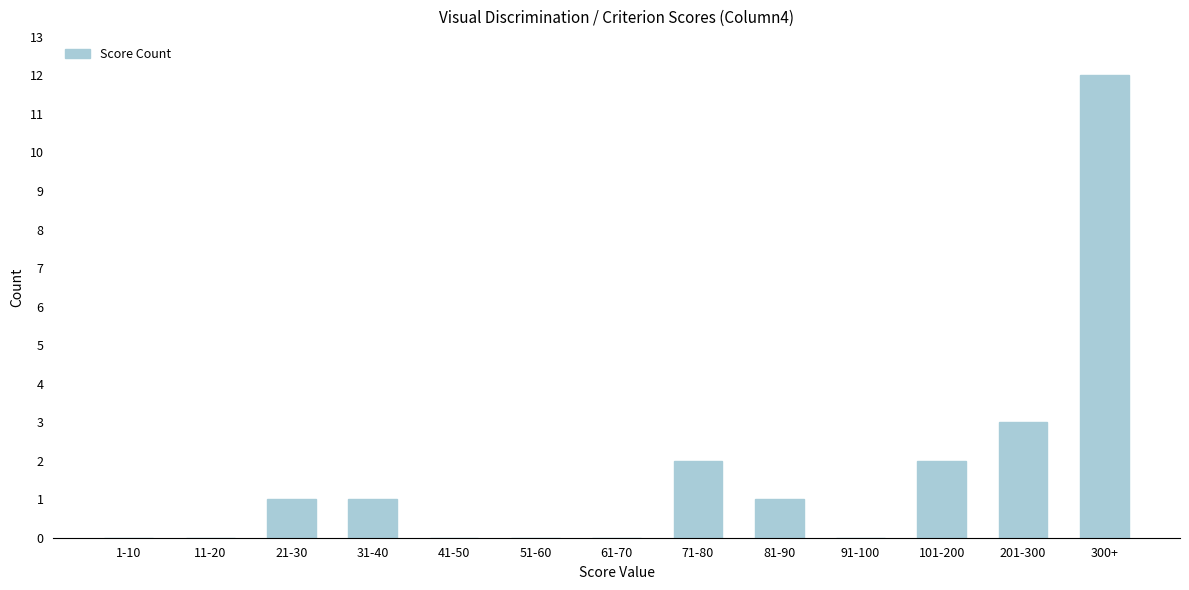

Reading right to left, what are all the values shown in this chart?

300+=12	201-300=3	101-200=2	91-100=0	81-90=1	71-80=2	61-70=0	51-60=0	41-50=0	31-40=1	21-30=1	11-20=0	1-10=0